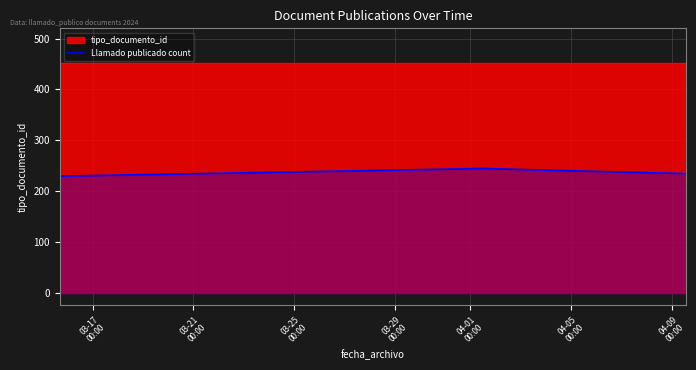

True or false: there are more than 2 points higher than both neighbors.

False